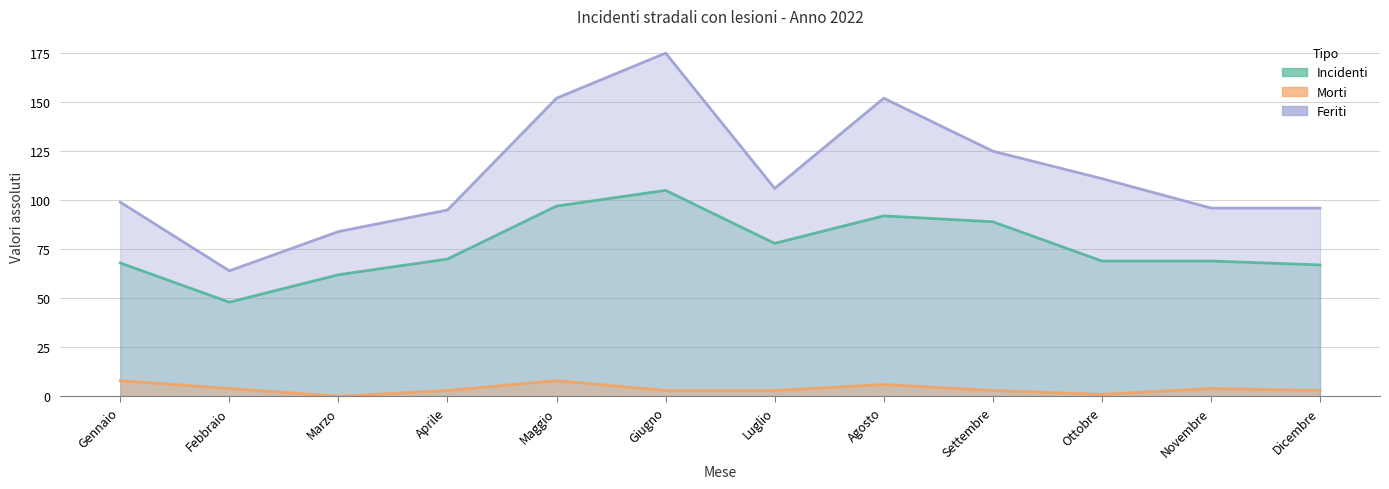

True or false: Feriti and Incidenti intersect in this chart.

False